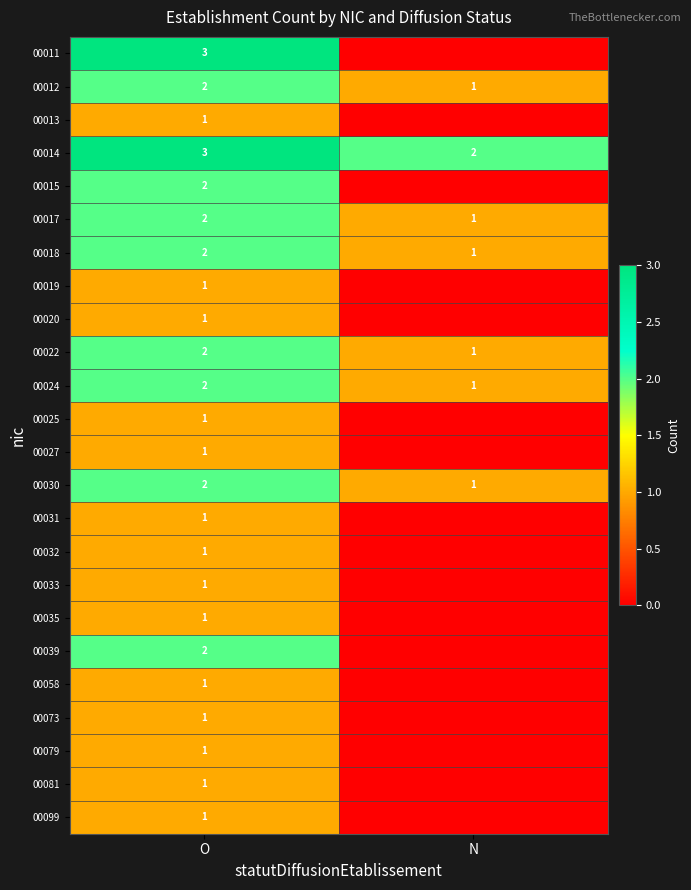

How many 00017 values are between 1 and 2?

2